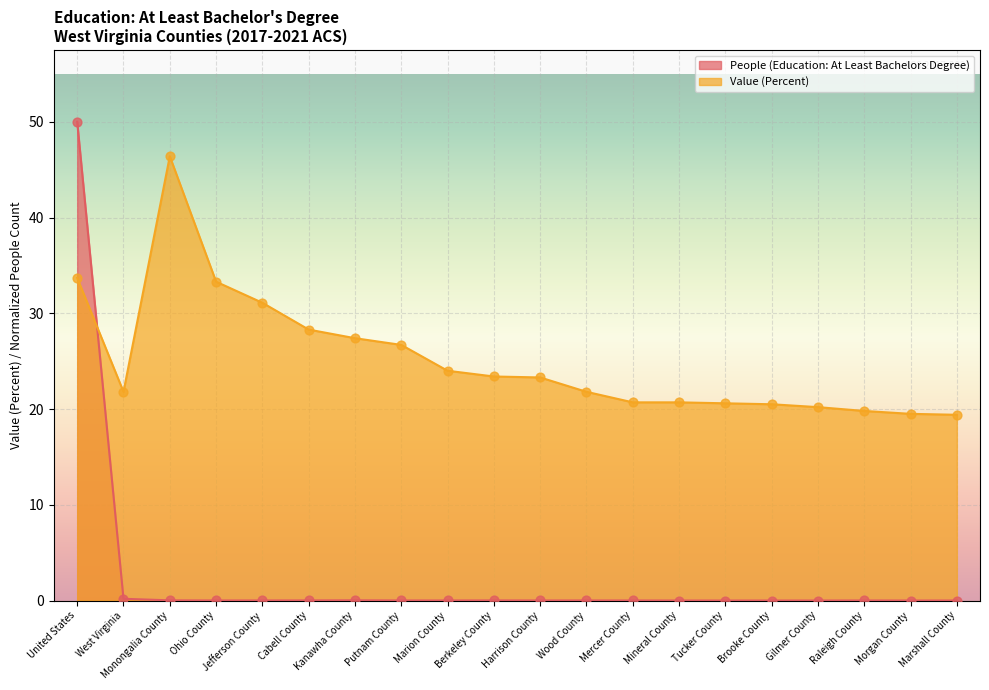

At which category is the sum across all series the highest?

United States